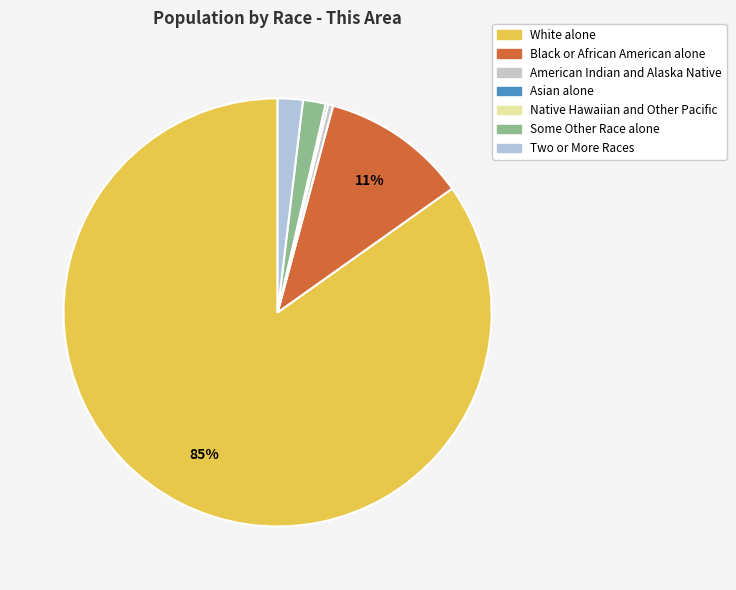

What percentage is the Two or More Races slice, to the nearest percent?

2%